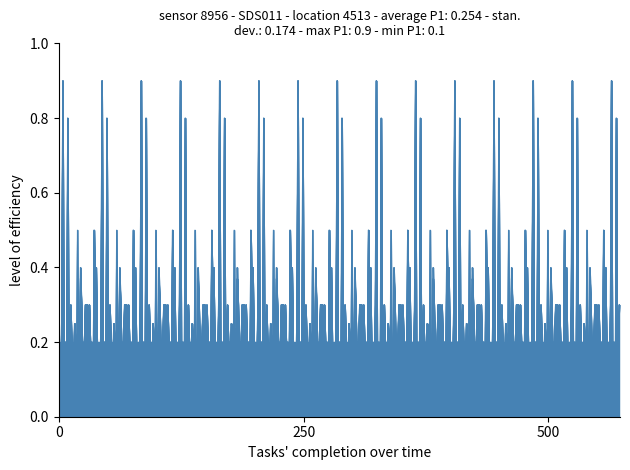

Does the chart have visible grid lines?

No